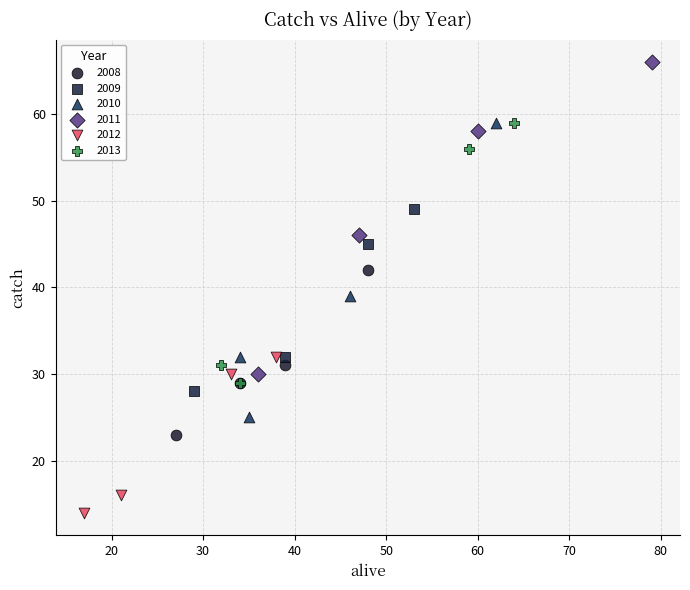

Which series has the largest Y range (max minus min)?

2011